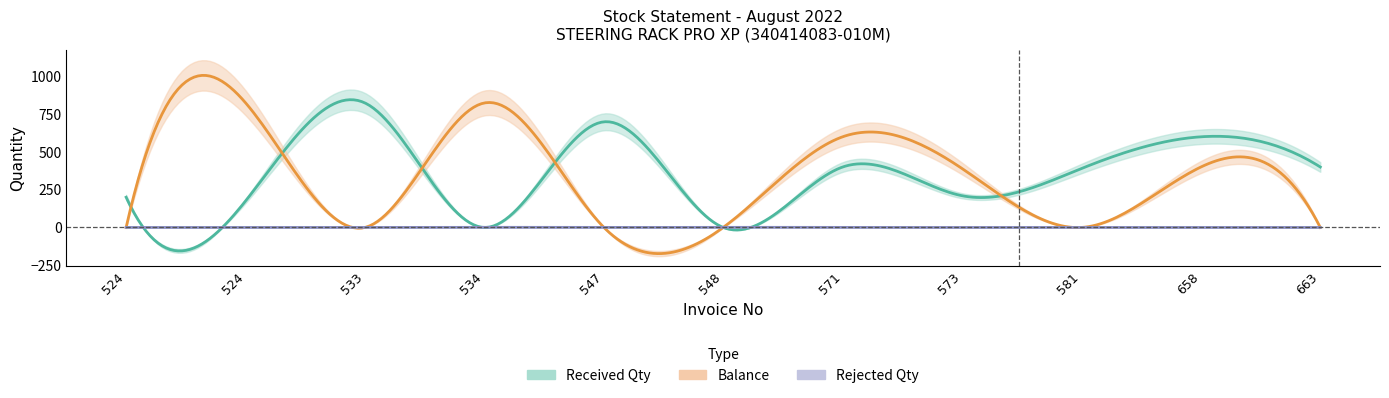

What is the sum of the Balance values at 534 and 548?

824